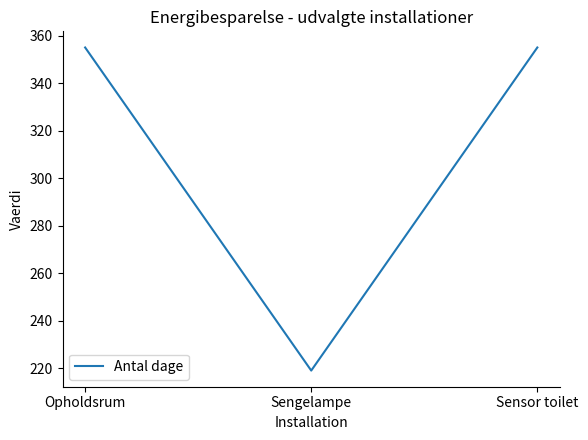

What is the greatest value displayed?

355